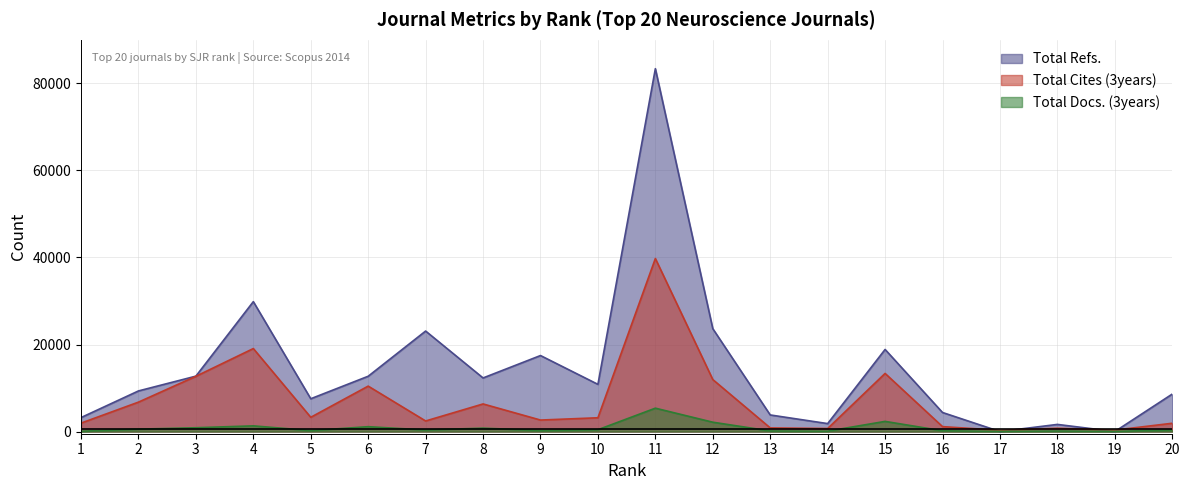

Where is Total Cites (3years) nearest to the value 20021?

4